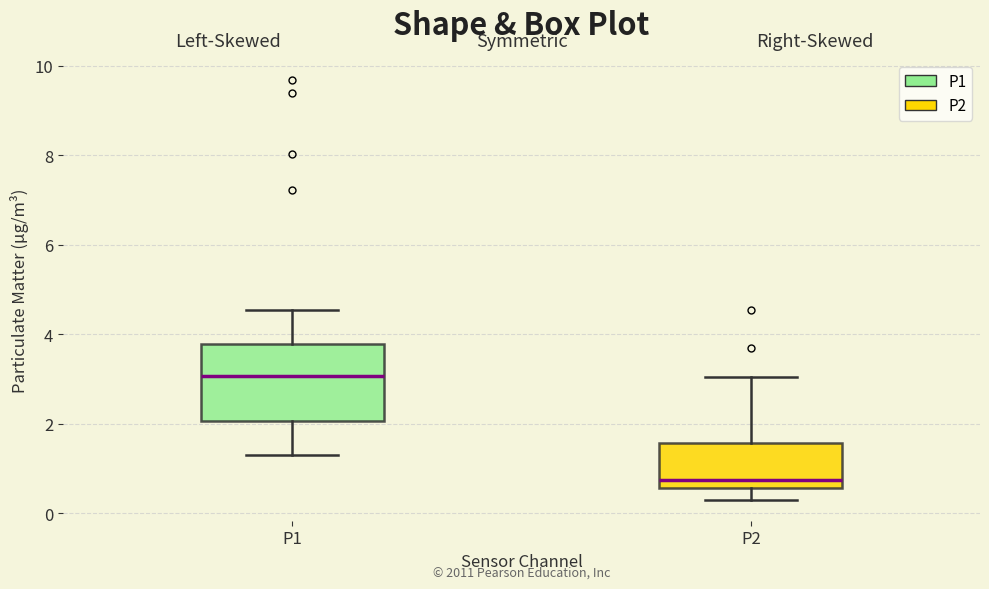

Comparing the boxes themselves (not the whiskers), which one is the tallest?

P1